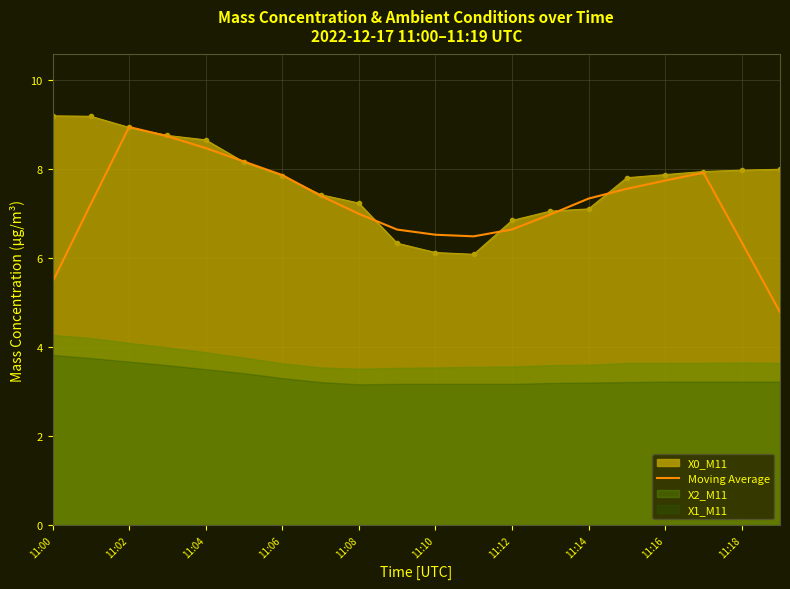

What is the maximum value for Moving Average?

8.9